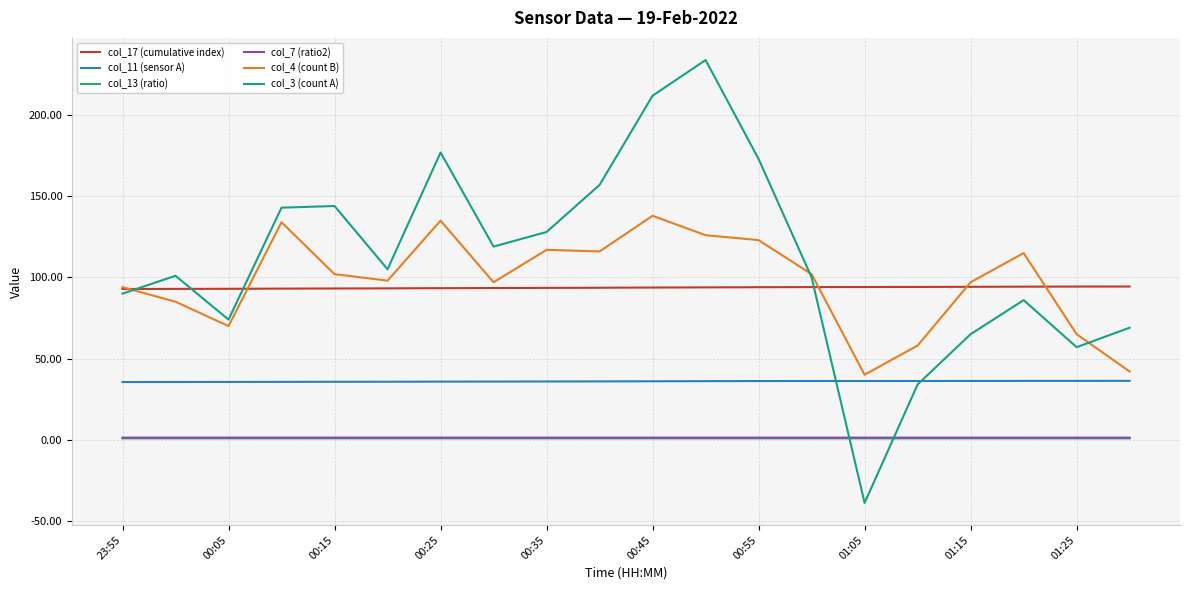

Which series has the widest spread of values?

col_3 (count A)